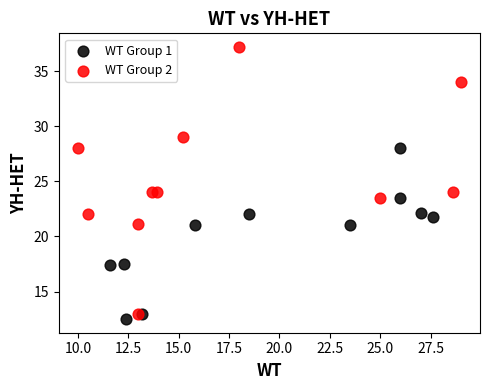

What are all the series names shown in the legend?

WT Group 1, WT Group 2